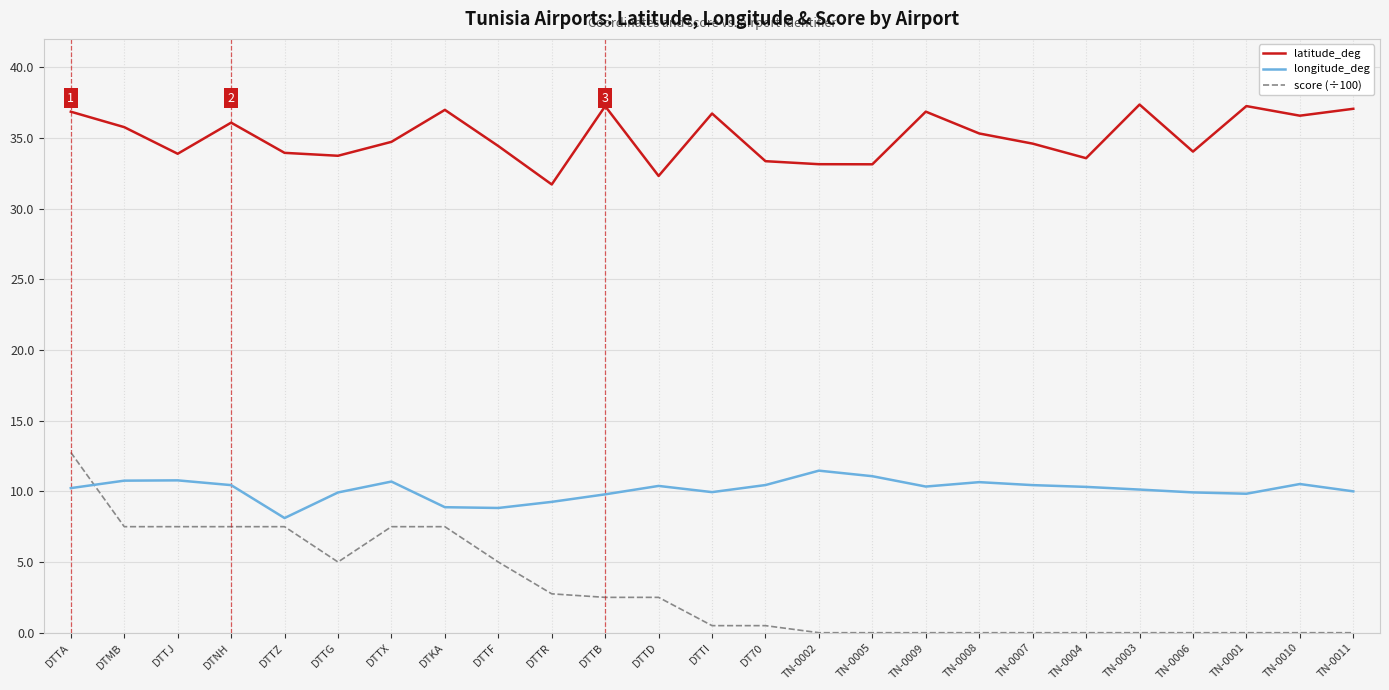

Is it true that score (÷100) equals 0.0 at TN-0007?

True